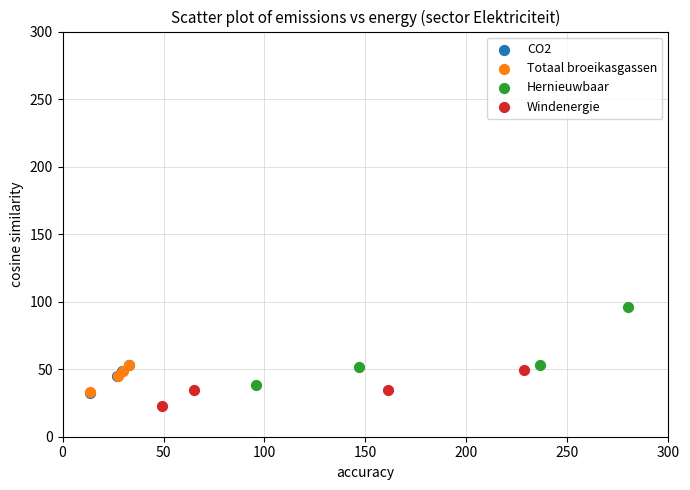

What are all the series names shown in the legend?

CO2, Totaal broeikasgassen, Hernieuwbaar, Windenergie